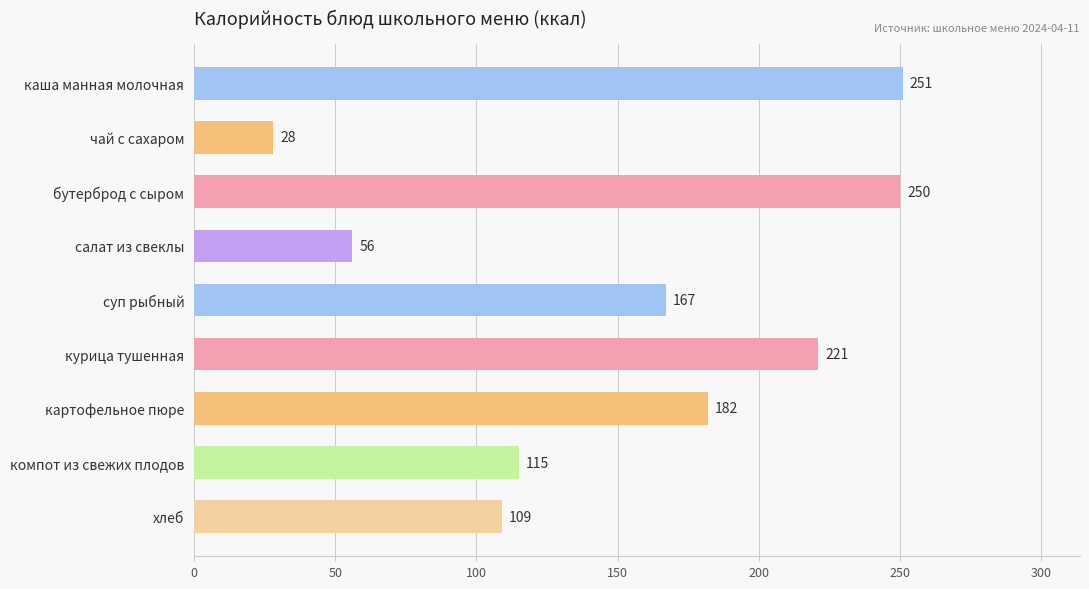

The chart shows a value of 251 at каша манная молочная. True or false?

True